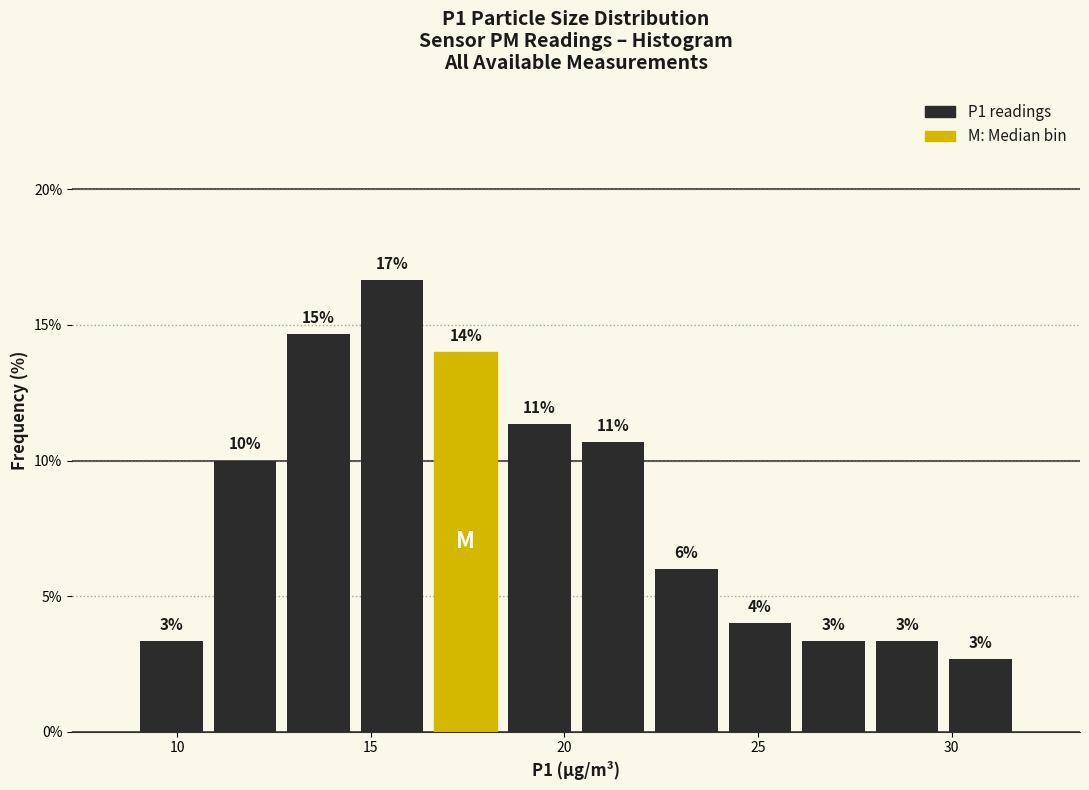

Around what value on the x-axis is the tallest bar? Give the approximate position of its centre, as read against the axis.

15.5